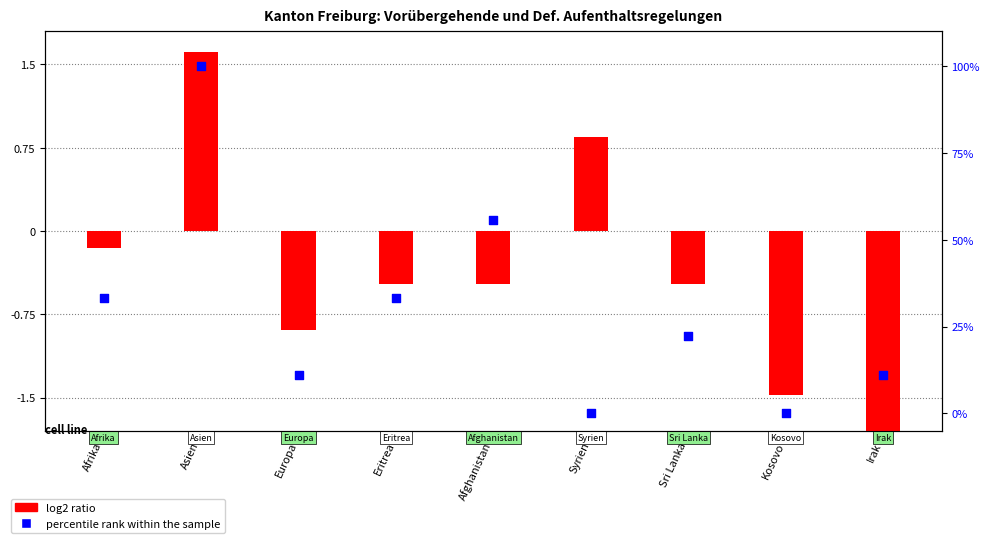

Is the value of percentile rank within the sample at Syrien greater than the value of log2 ratio at Syrien?

No